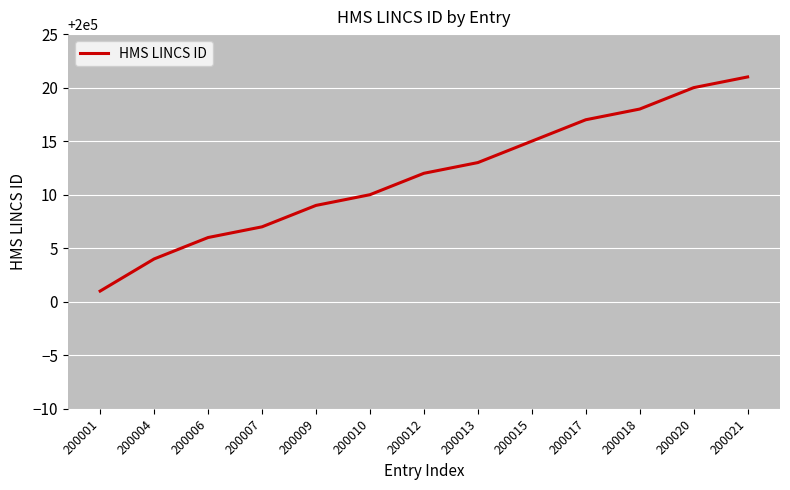

Approximately how many times larger is the value at 200020 compared to 200004?

1.0